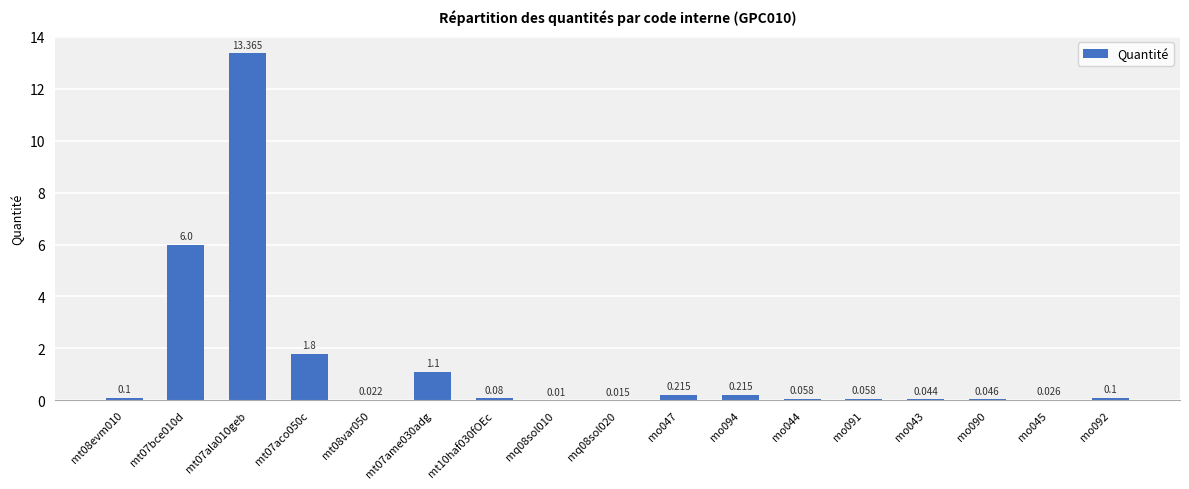

Where is the data nearest to the value 6?

mt07bce010d